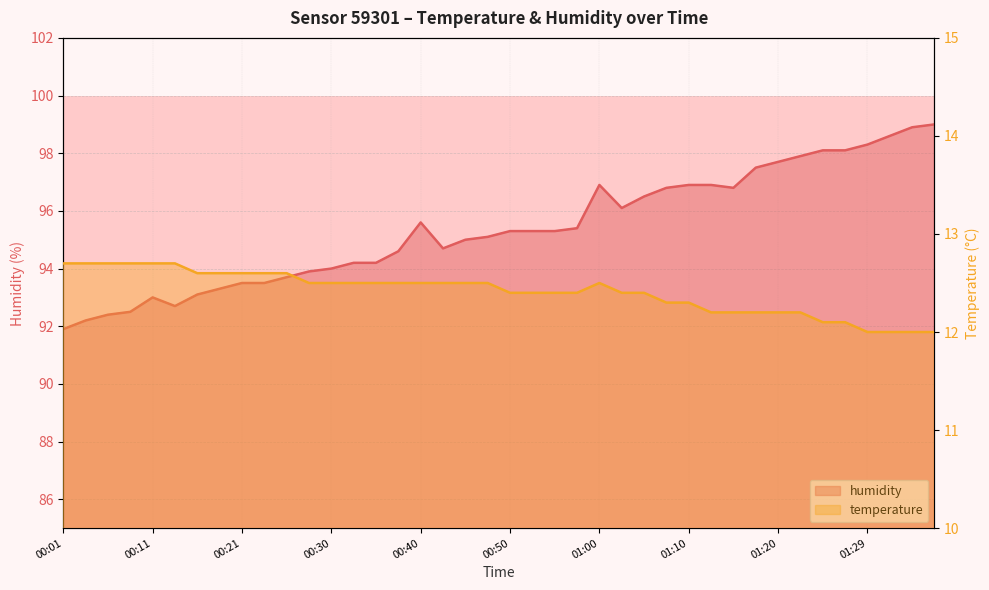

Is it true that temperature equals 12.0 at 01:32?

True